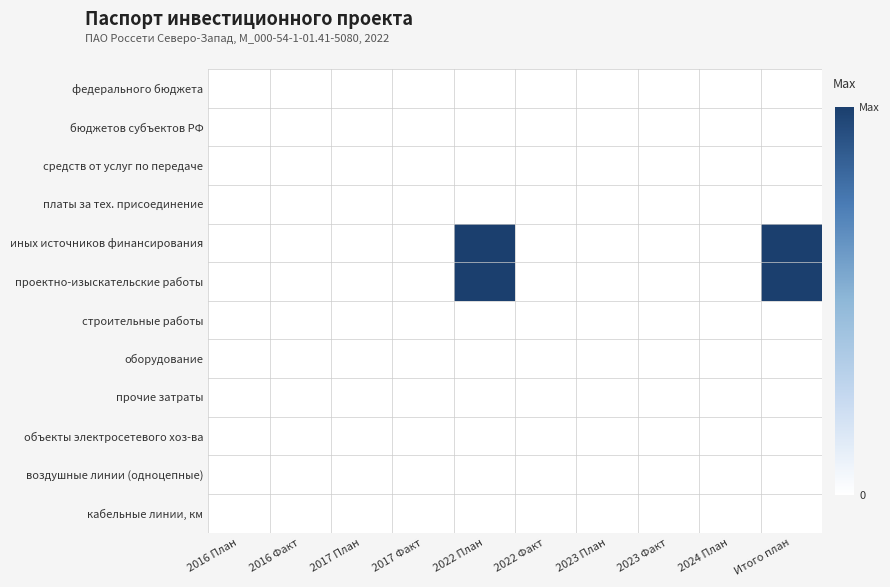

Reading right to left, list all the values displayed in this chart.

федерального бюджета: Итого план=0	2024 План=0	2023 Факт=0	2023 План=0	2022 Факт=0	2022 План=0	2017 Факт=0	2017 План=0	2016 Факт=0	2016 План=0
бюджетов субъектов РФ: Итого план=0	2024 План=0	2023 Факт=0	2023 План=0	2022 Факт=0	2022 План=0	2017 Факт=0	2017 План=0	2016 Факт=0	2016 План=0
средств от услуг по передаче: Итого план=0	2024 План=0	2023 Факт=0	2023 План=0	2022 Факт=0	2022 План=0	2017 Факт=0	2017 План=0	2016 Факт=0	2016 План=0
платы за тех. присоединение: Итого план=0	2024 План=0	2023 Факт=0	2023 План=0	2022 Факт=0	2022 План=0	2017 Факт=0	2017 План=0	2016 Факт=0	2016 План=0
иных источников финансирования: Итого план=1066600	2024 План=0	2023 Факт=0	2023 План=0	2022 Факт=0	2022 План=1066600	2017 Факт=0	2017 План=0	2016 Факт=0	2016 План=0
проектно-изыскательские работы: Итого план=1066600	2024 План=0	2023 Факт=0	2023 План=0	2022 Факт=0	2022 План=1066600	2017 Факт=0	2017 План=0	2016 Факт=0	2016 План=0
строительные работы: Итого план=0	2024 План=0	2023 Факт=0	2023 План=0	2022 Факт=0	2022 План=0	2017 Факт=0	2017 План=0	2016 Факт=0	2016 План=0
оборудование: Итого план=0	2024 План=0	2023 Факт=0	2023 План=0	2022 Факт=0	2022 План=0	2017 Факт=0	2017 План=0	2016 Факт=0	2016 План=0
прочие затраты: Итого план=0	2024 План=0	2023 Факт=0	2023 План=0	2022 Факт=0	2022 План=0	2017 Факт=0	2017 План=0	2016 Факт=0	2016 План=0
объекты электросетевого хоз-ва: Итого план=0	2024 План=0	2023 Факт=0	2023 План=0	2022 Факт=0	2022 План=0	2017 Факт=0	2017 План=0	2016 Факт=0	2016 План=0
воздушные линии (одноцепные): Итого план=0	2024 План=0	2023 Факт=0	2023 План=0	2022 Факт=0	2022 План=0	2017 Факт=0	2017 План=0	2016 Факт=0	2016 План=0
кабельные линии, км: Итого план=0	2024 План=0	2023 Факт=0	2023 План=0	2022 Факт=0	2022 План=0	2017 Факт=0	2017 План=0	2016 Факт=0	2016 План=0